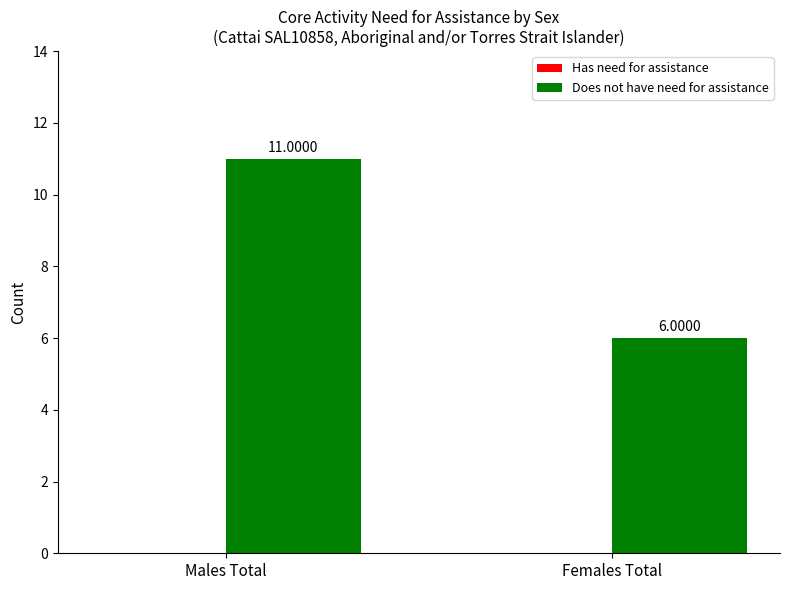

Does the chart contain stacked bars?

No